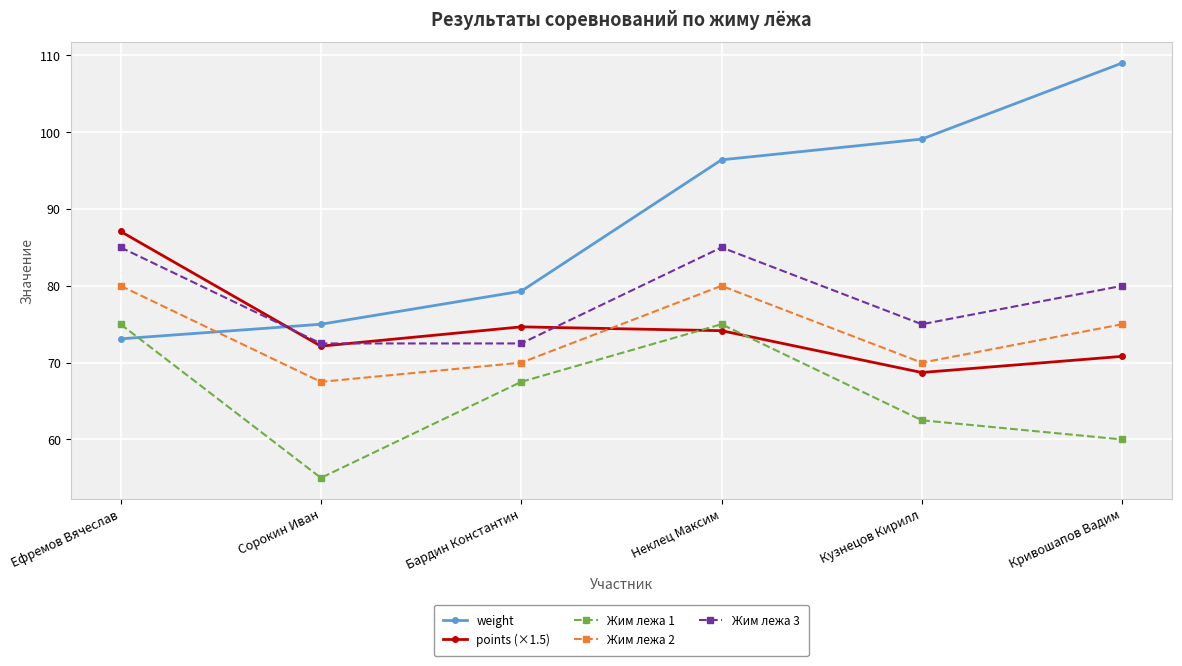

Is it true that points (×1.5) equals 41.1 at Ефремов Вячеслав?

False